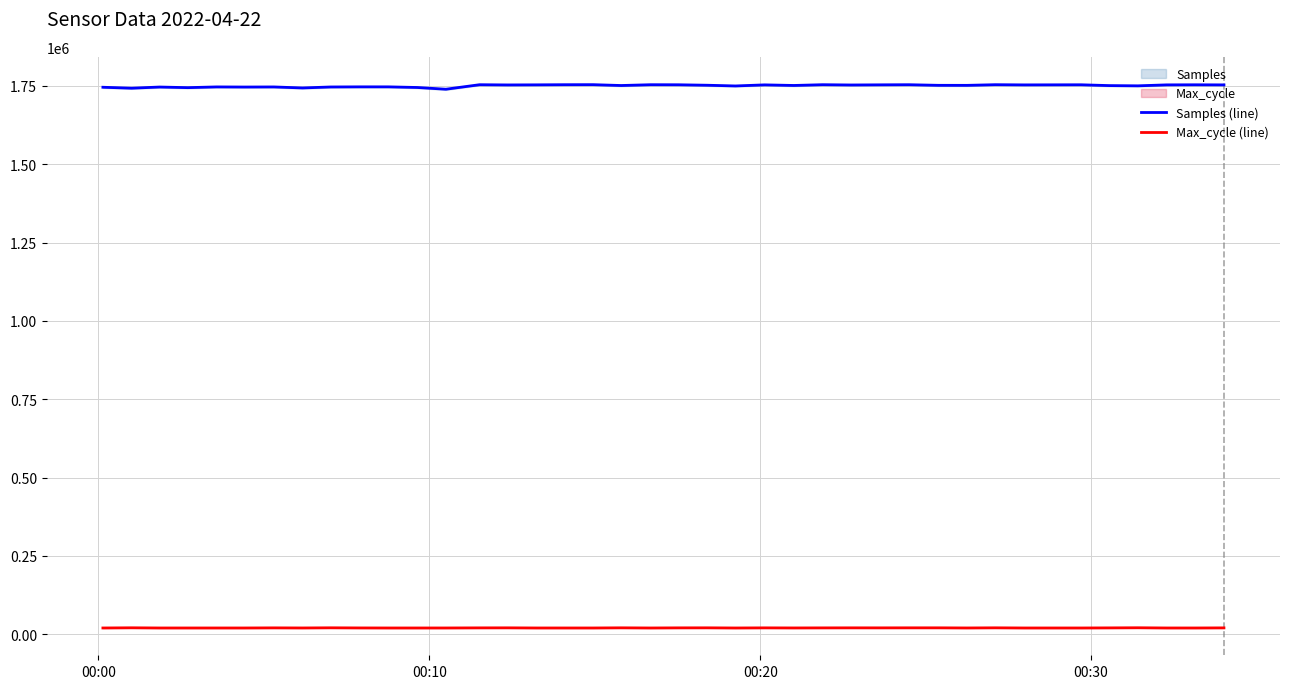

At how many categories does at least one series exceed 845363?

40